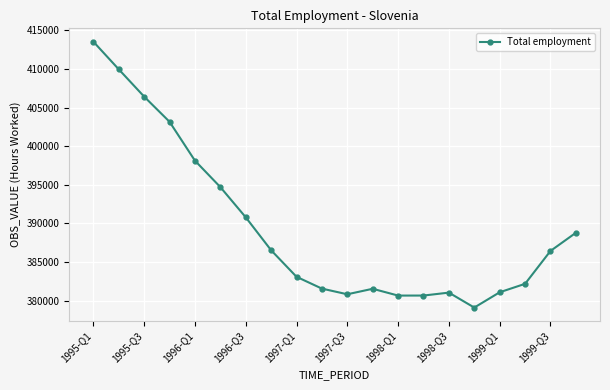

What is the difference between the maximum and minimum values?

34412.0